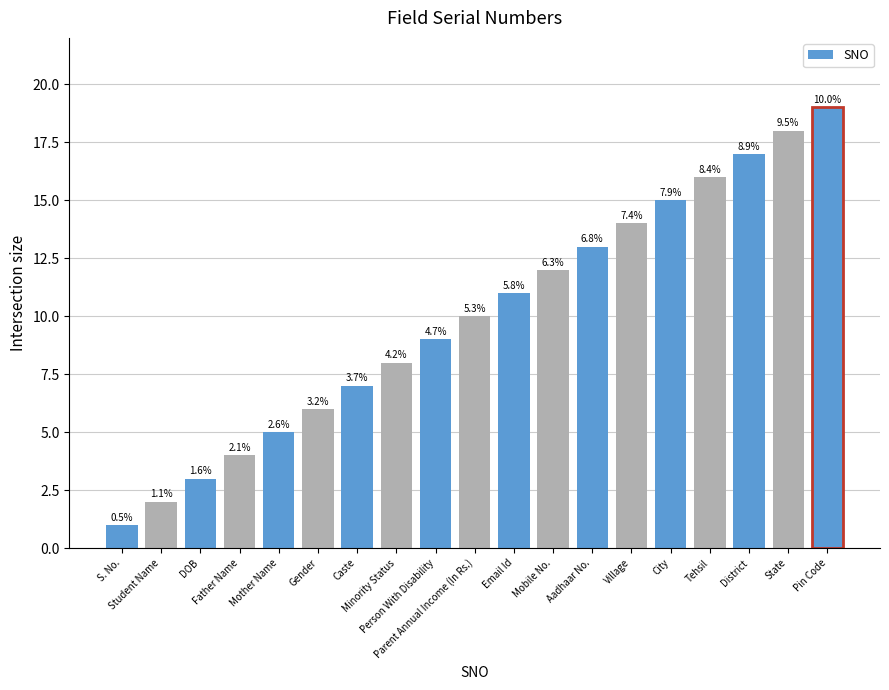

What is the label of the 4th bar from the right?

Tehsil